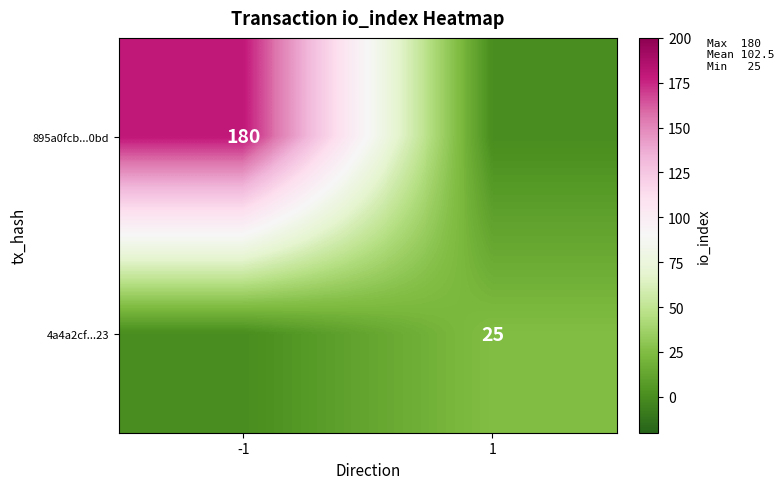

The 4a4a2cf...23 series shows 25 at 1. True or false?

True